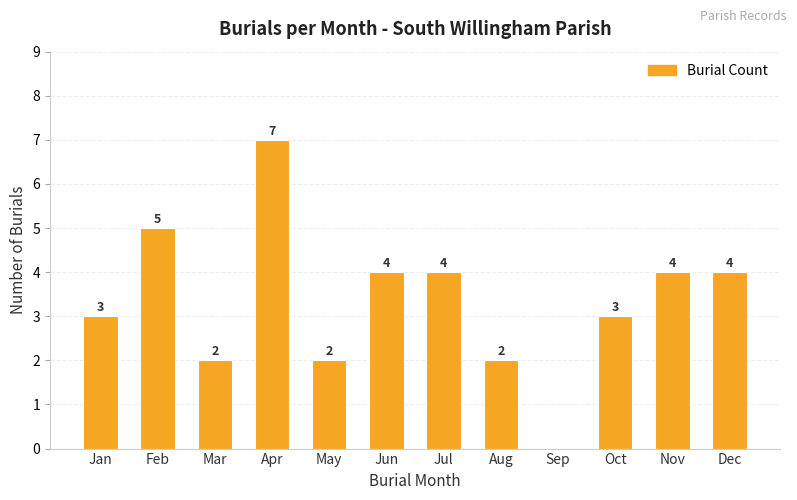

What is the sum of the values at Oct and Feb?

8